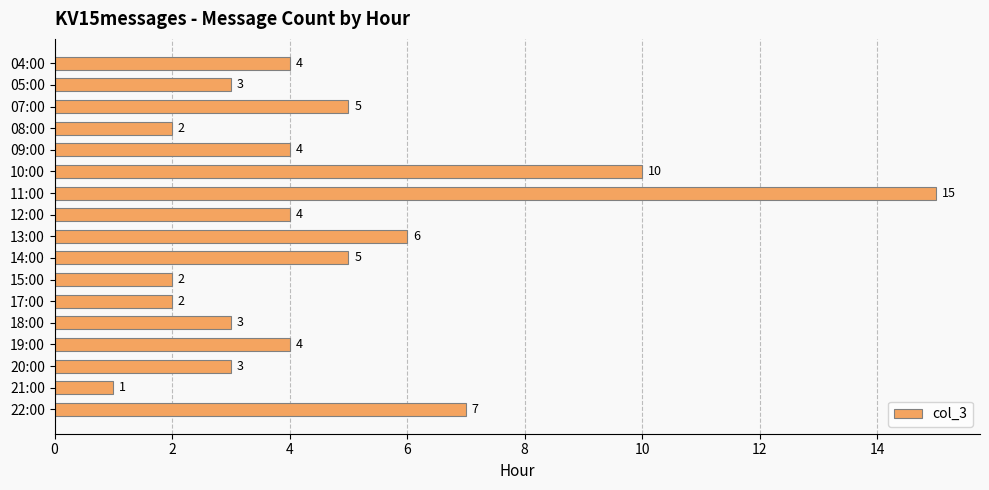

What is the maximum value shown in the chart?

15